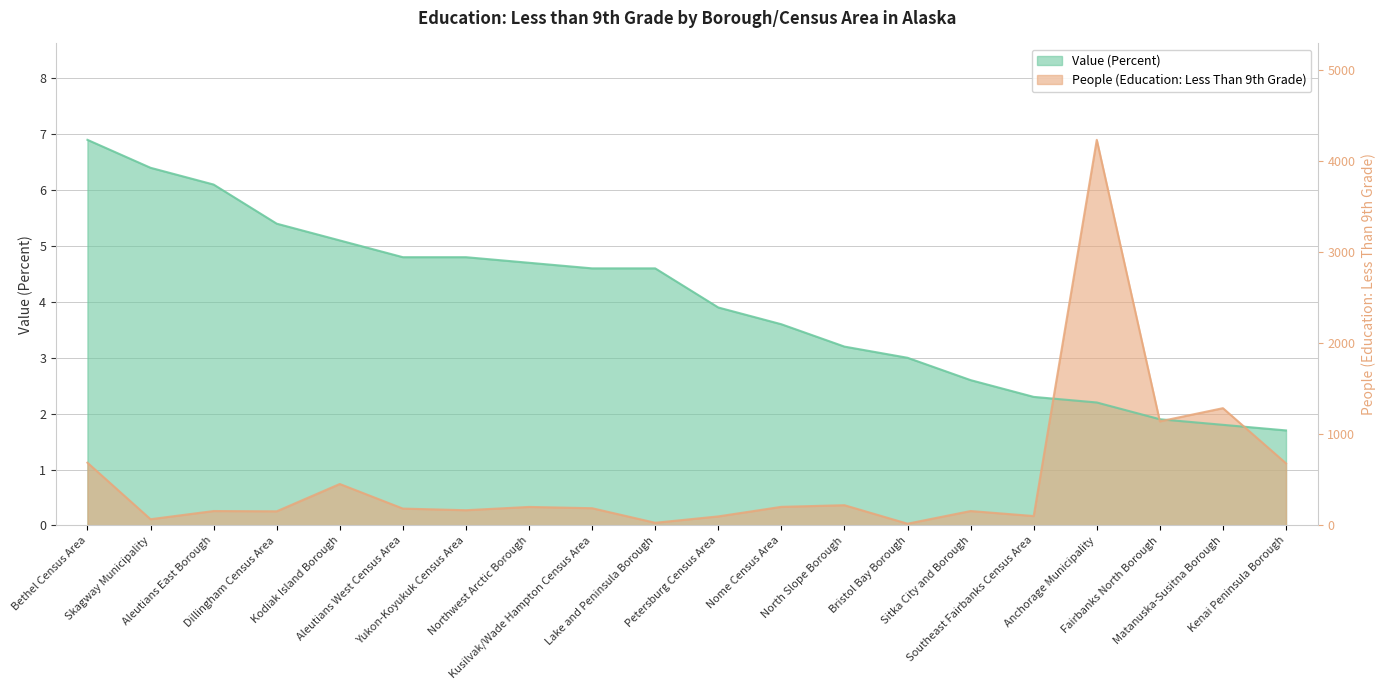

Rank the series by their average value, from highest to lowest.

Value (Percent), People (Education)